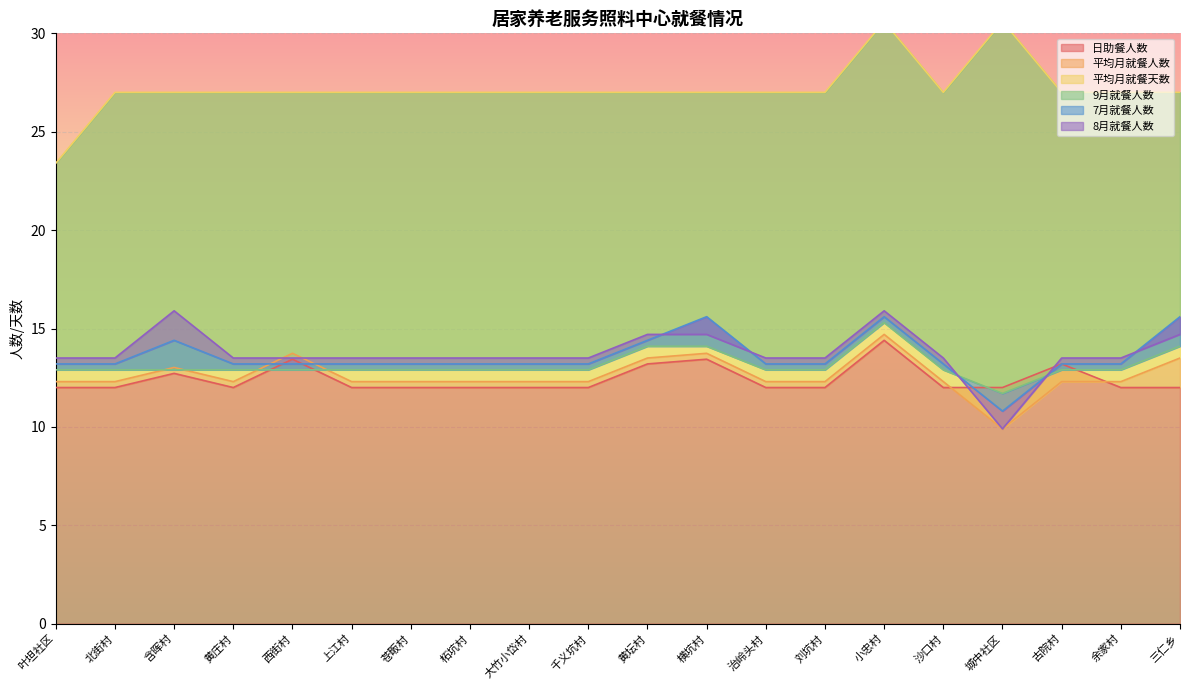

At which label is 8月就餐人数 closest to 12?

叶坦社区